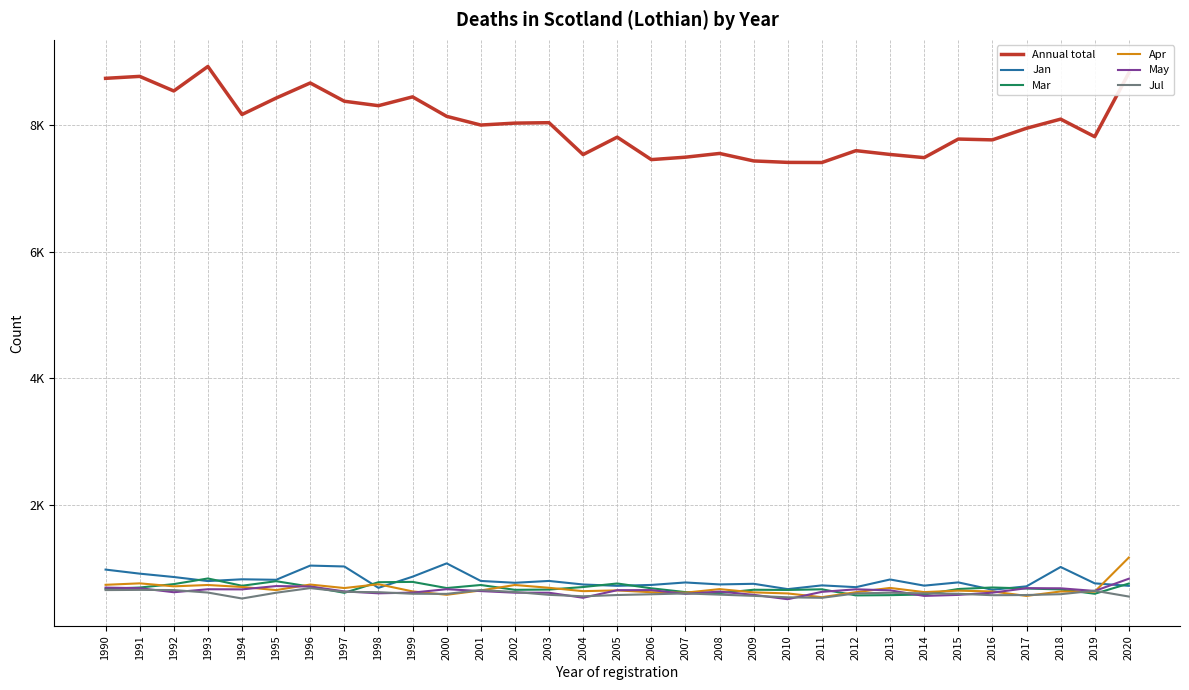

Is this an area chart (filled region under the line)?

No